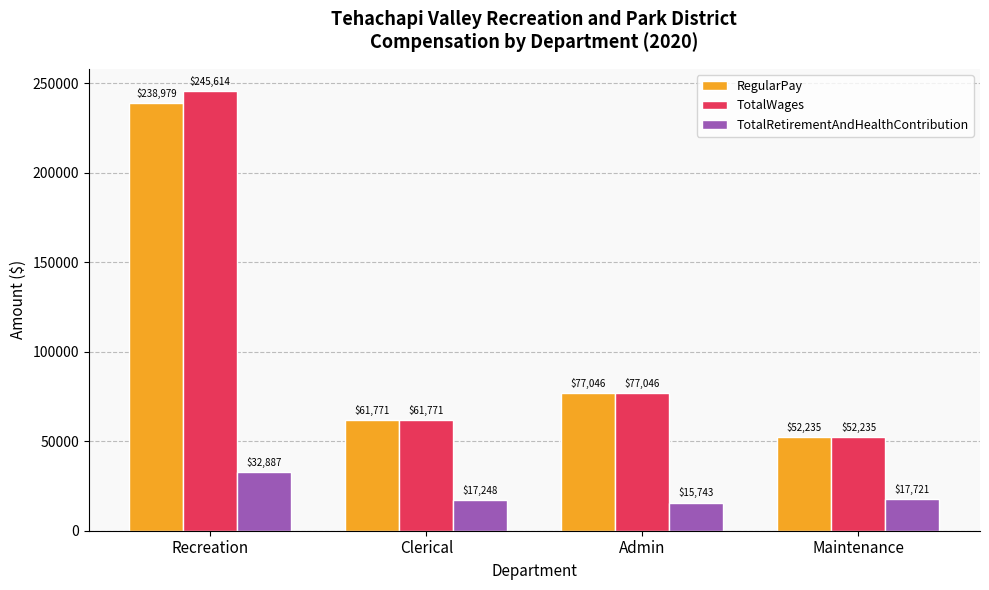

Between Recreation and Admin, which series saw the biggest shift?

TotalWages